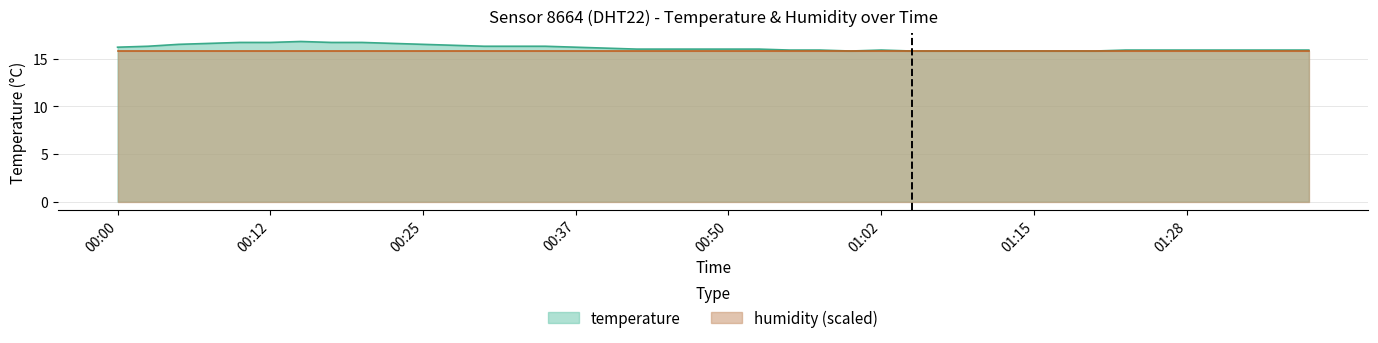

What is the sum of all values?

645.3